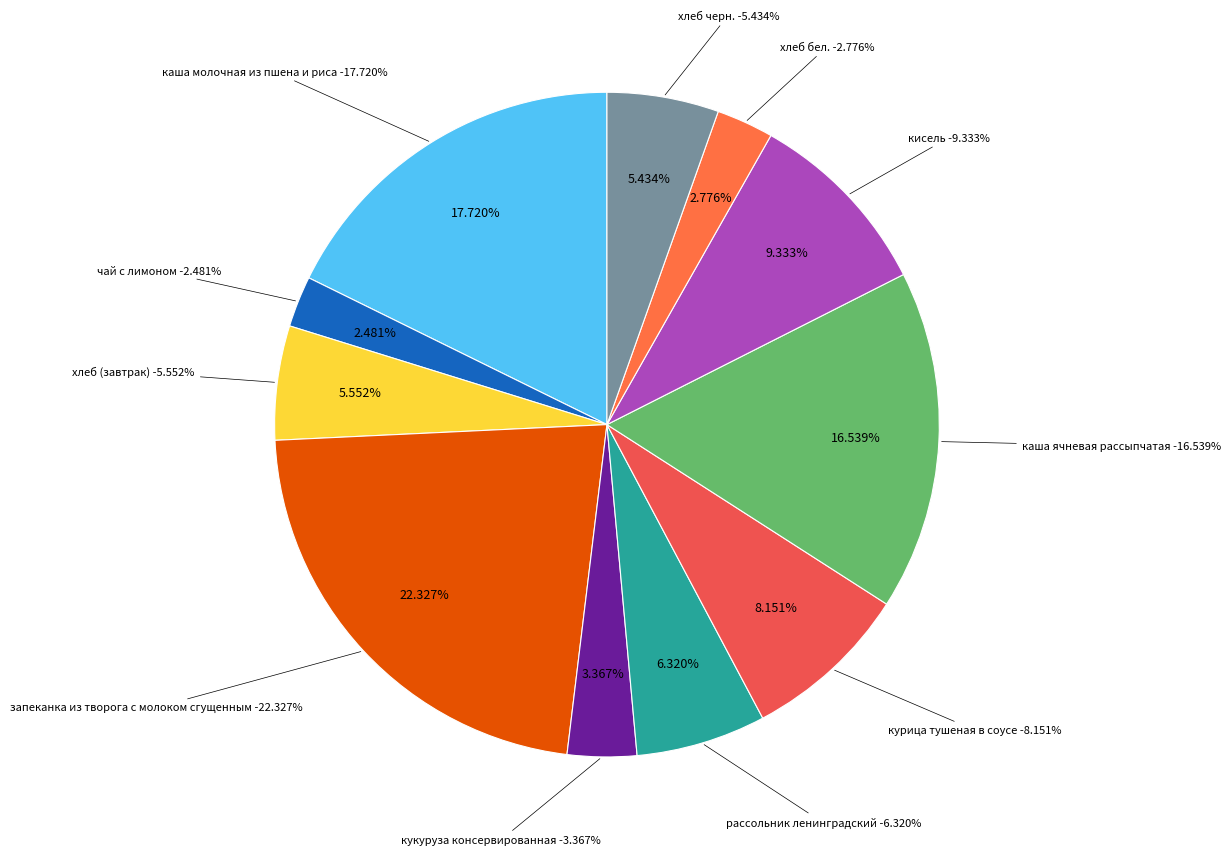

To the nearest percent, what is the difference between the largest and smallest slice percentages?

20%